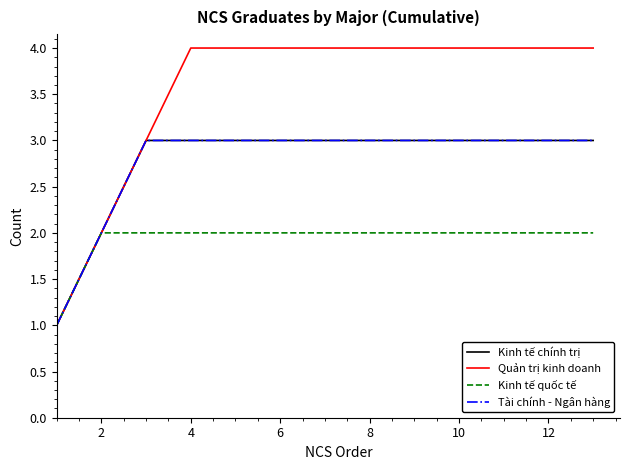

Is this an area chart (filled region under the line)?

No